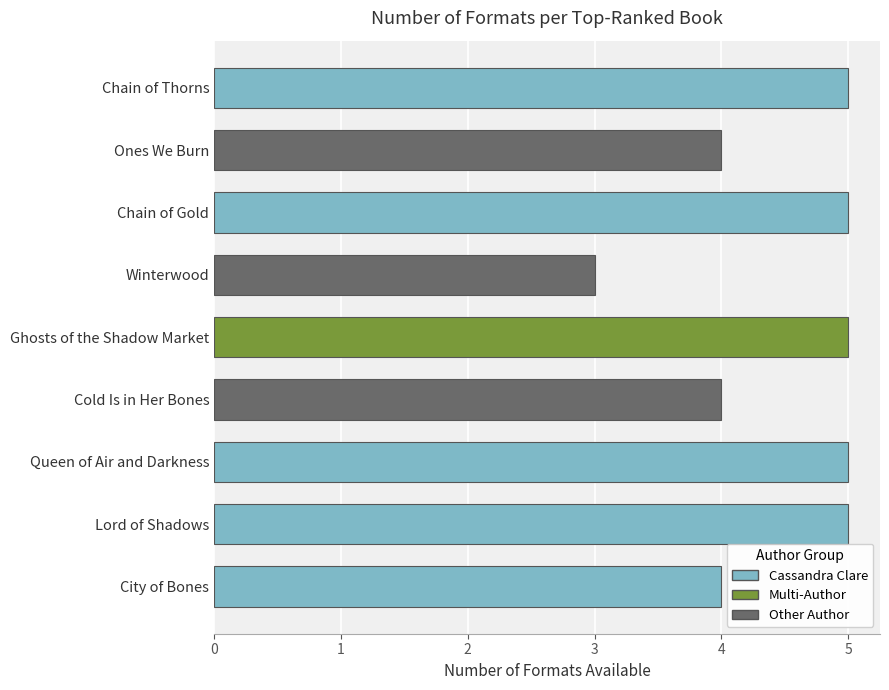

What is the label of the 7th bar from the top?

Queen of Air and Darkness